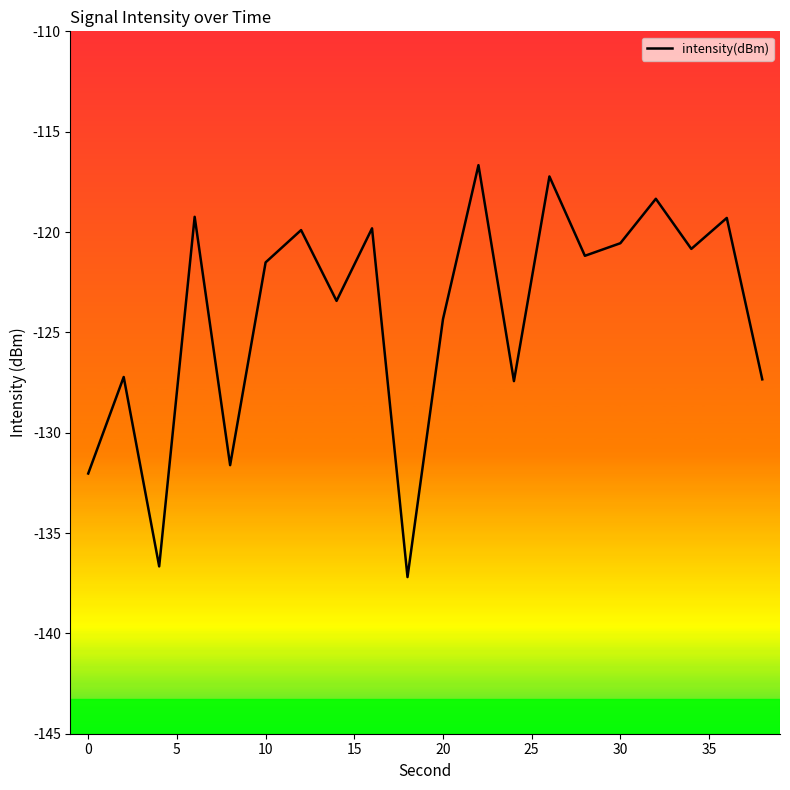

What is the minimum value shown in the chart?

-137.2